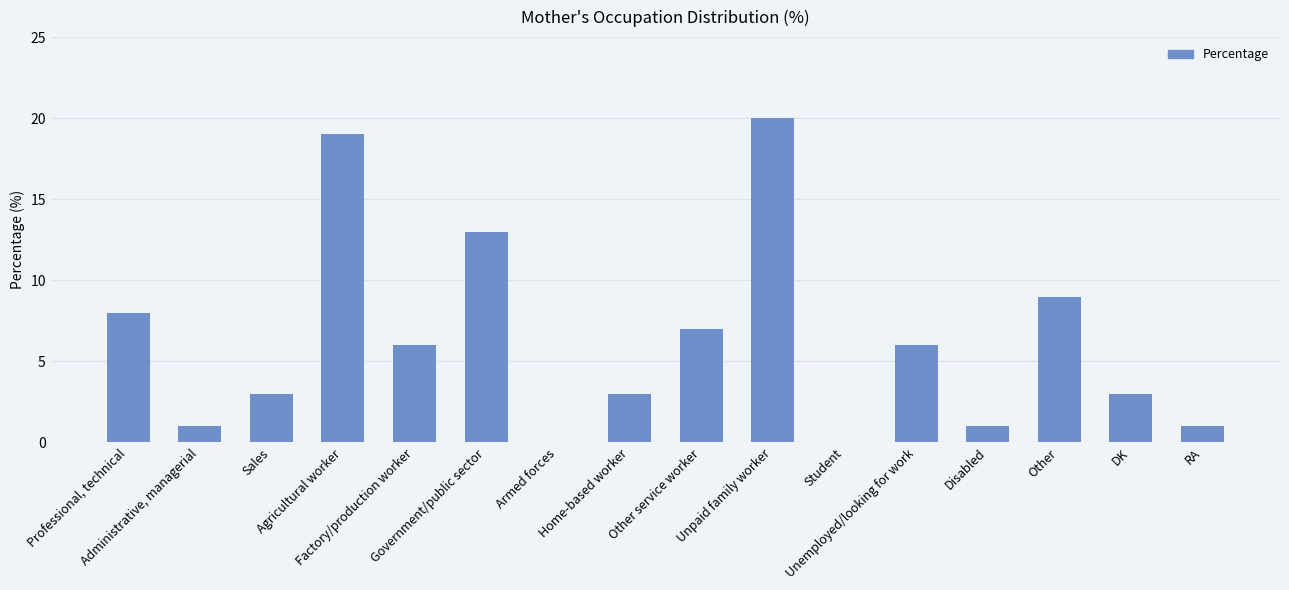

What is the ratio of the value at Administrative, managerial to the value at Factory/production worker?

0.2